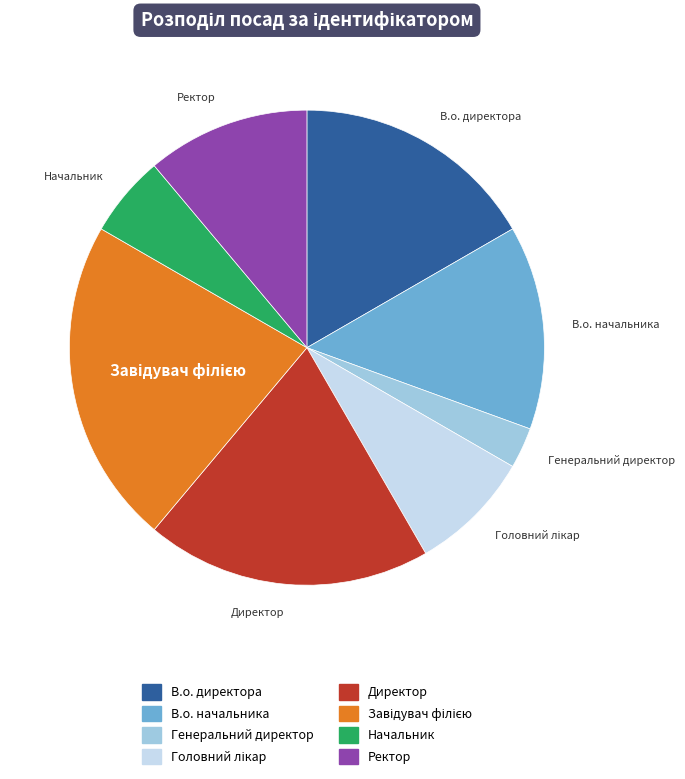

Which slice is the smallest?

Генеральний директор